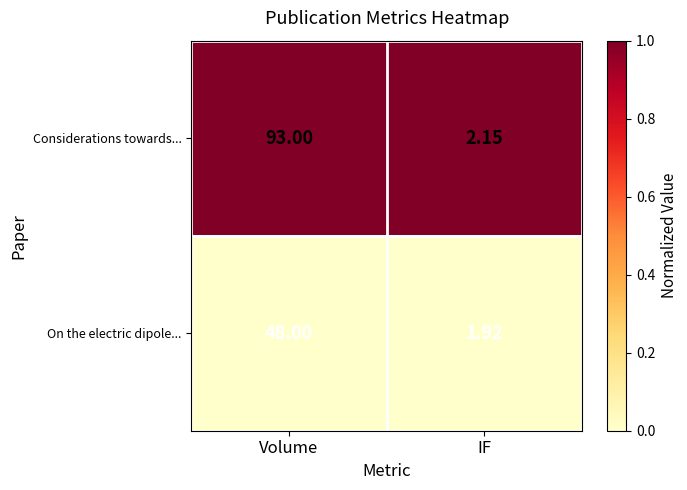

Which series has the largest total across all categories?

Considerations towards...